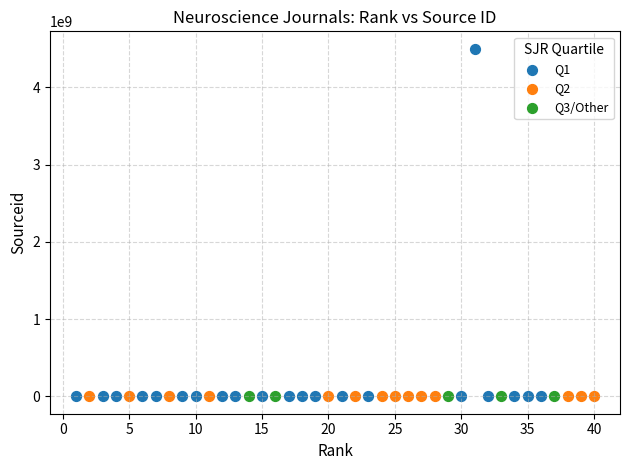

Which series contains the highest Y value?

Q1